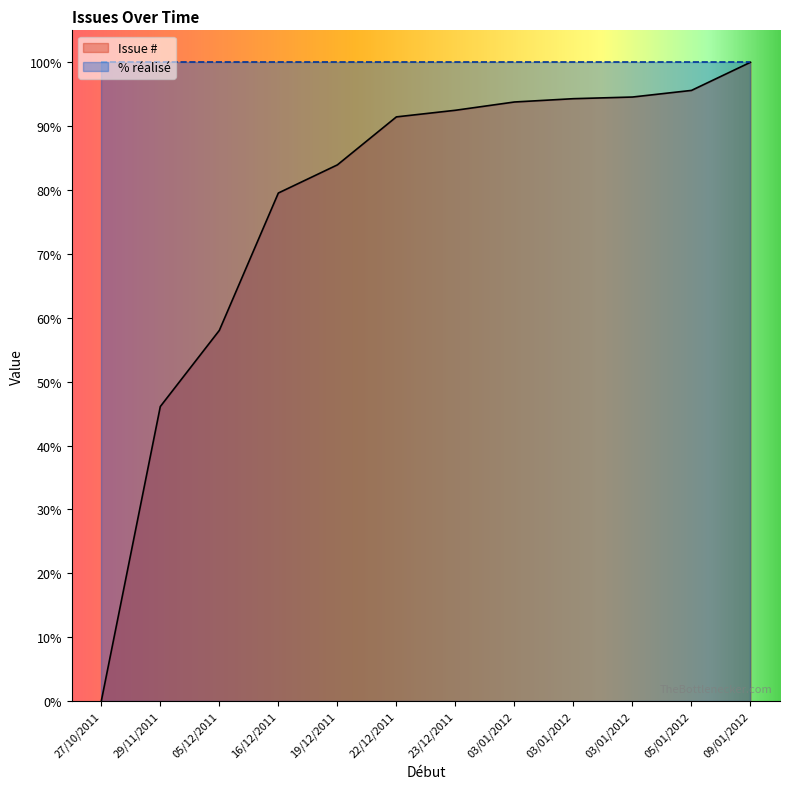

Read the value at 05/12/2011.

58.0